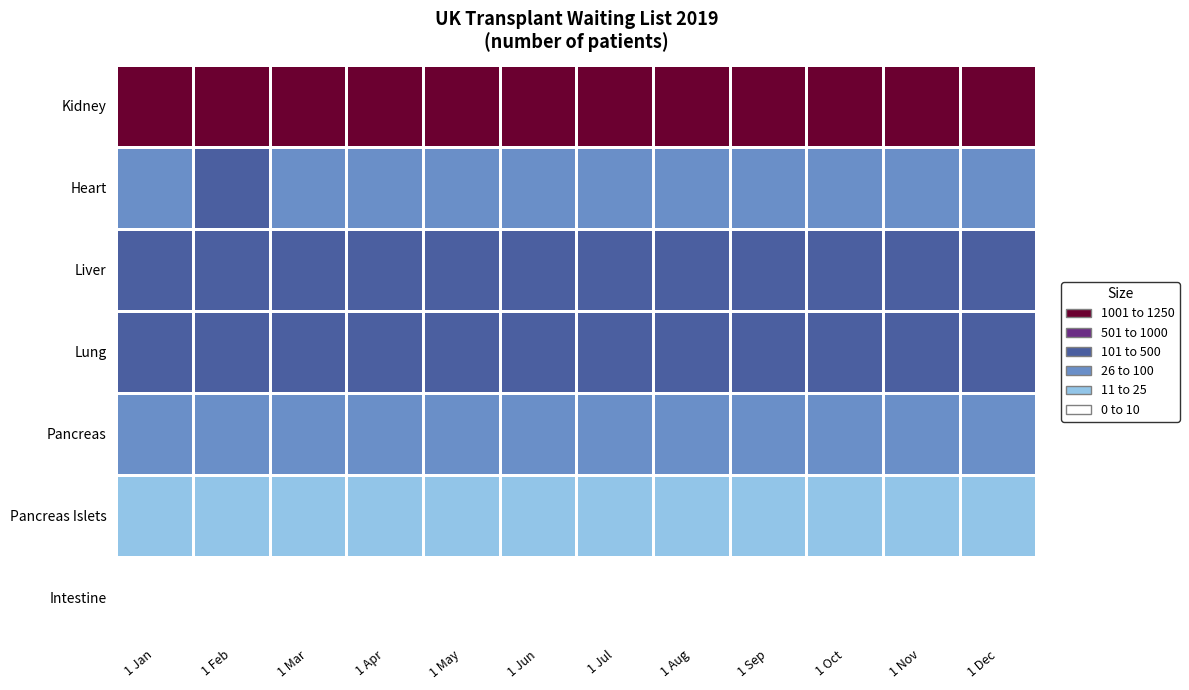

At how many categories does at least one series exceed 1102?

9